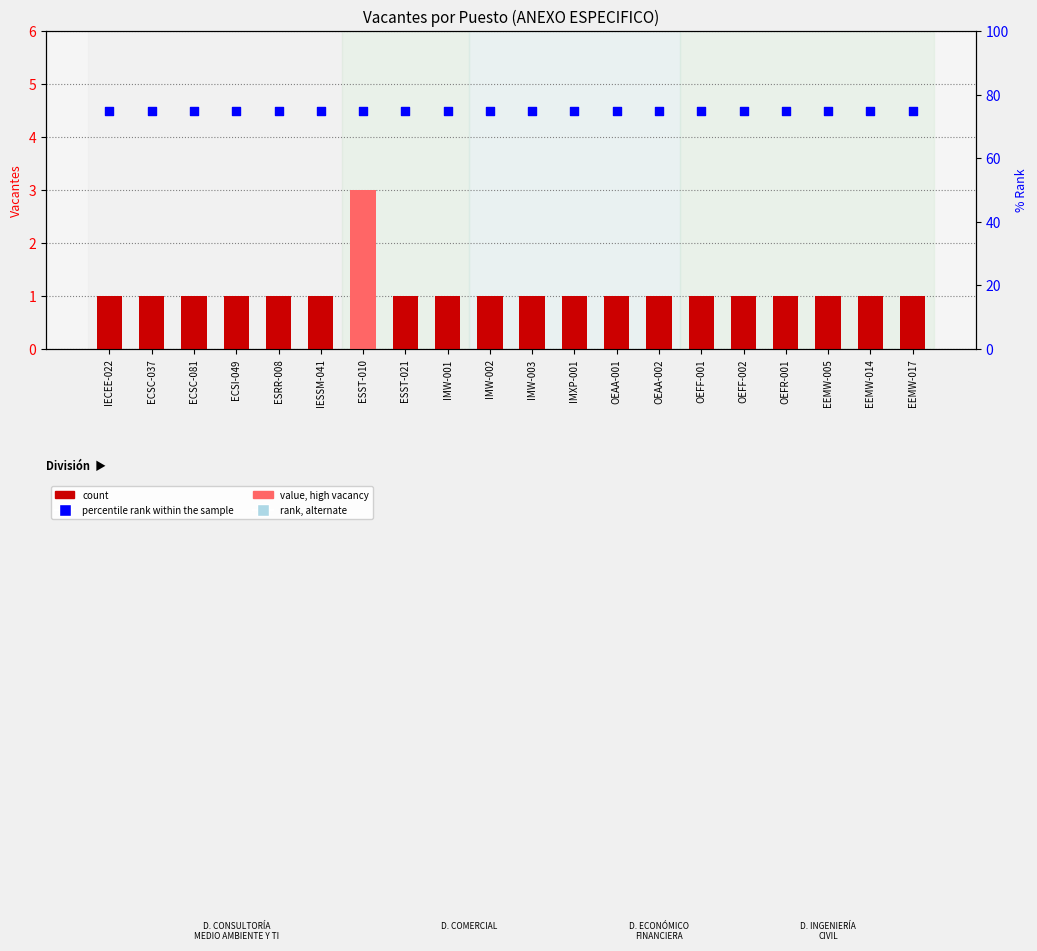

What is the total value across all series at EEMW-014?

76